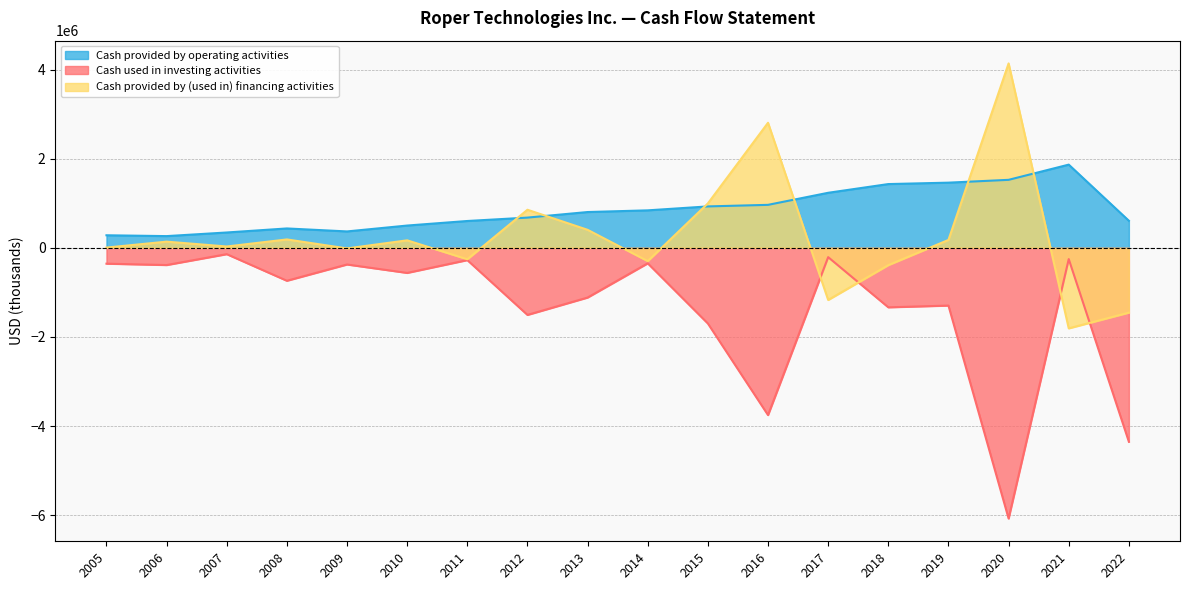

True or false: Cash used in investing activities and Cash provided by (used in) financing activities intersect in this chart.

True